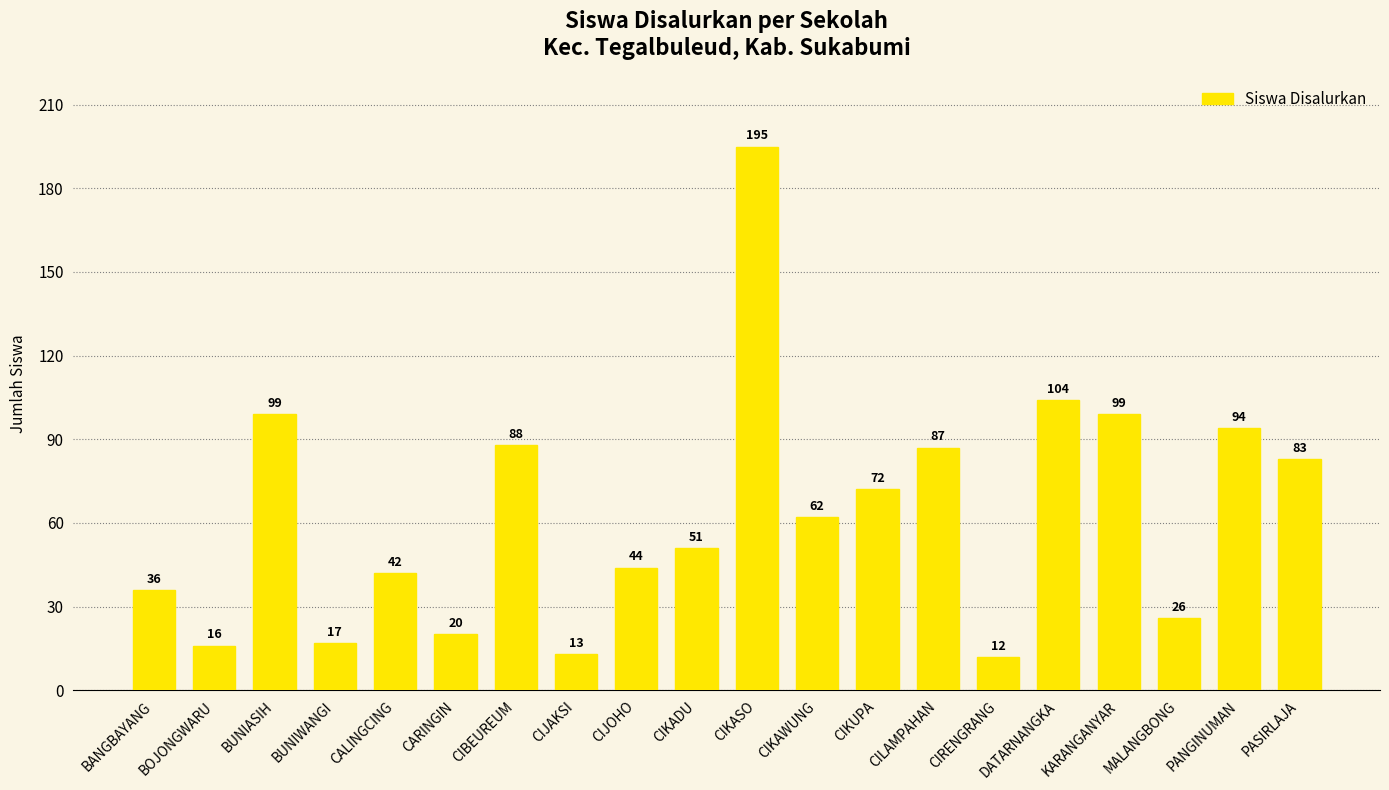

The value at CIKUPA is 18. True or false?

False